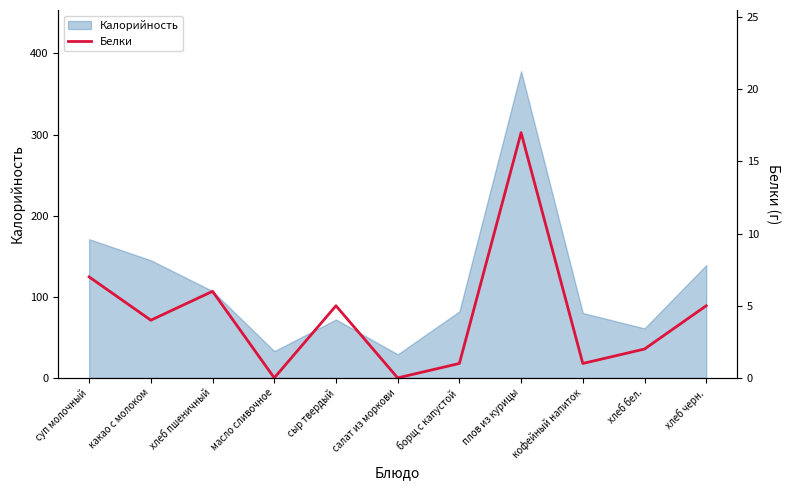

At which label does Калорийность reach its peak?

плов из курицы